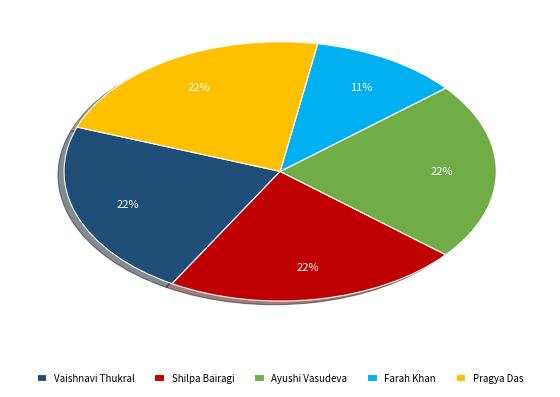

To the nearest percent, what is the average slice percentage?

20%